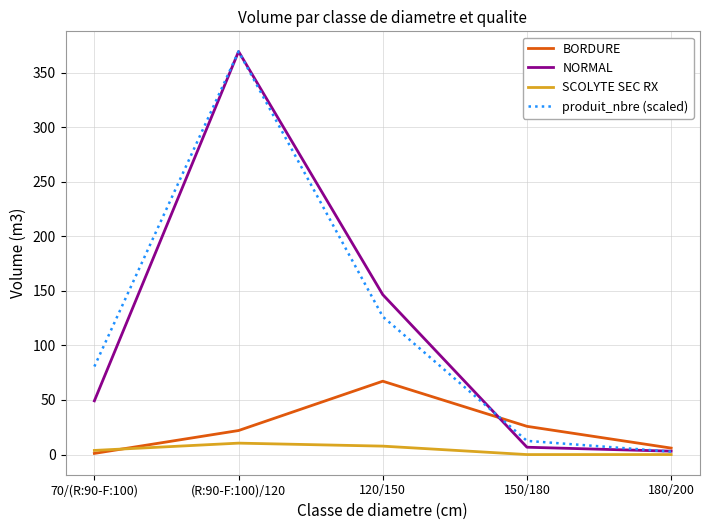

What is the difference between the produit_nbre (scaled) values at 70/(R:90-F:100) and (R:90-F:100)/120?

288.6